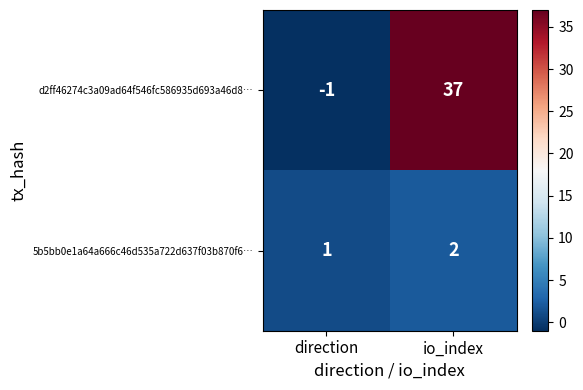

The value of 5b5bb0e1a64a666c46d535a722d637f03b870f6… at direction is 1. True or false?

True